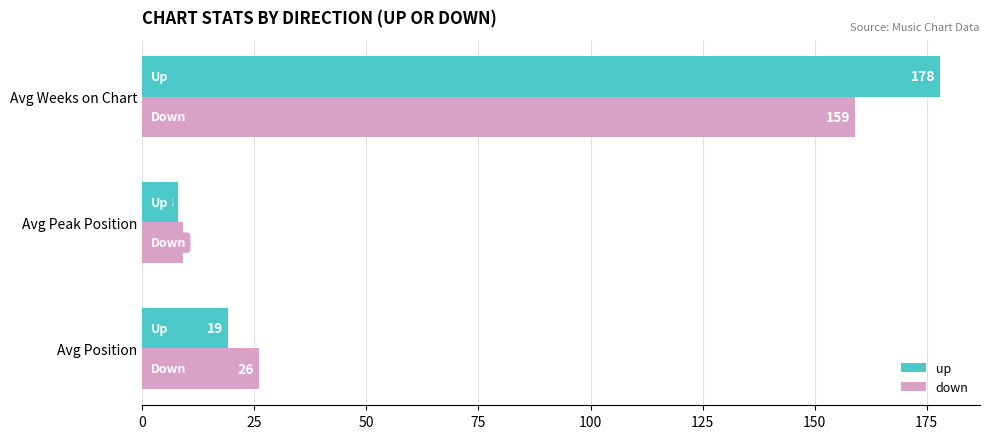

Which category has the highest value in the down series?

Avg Weeks on Chart